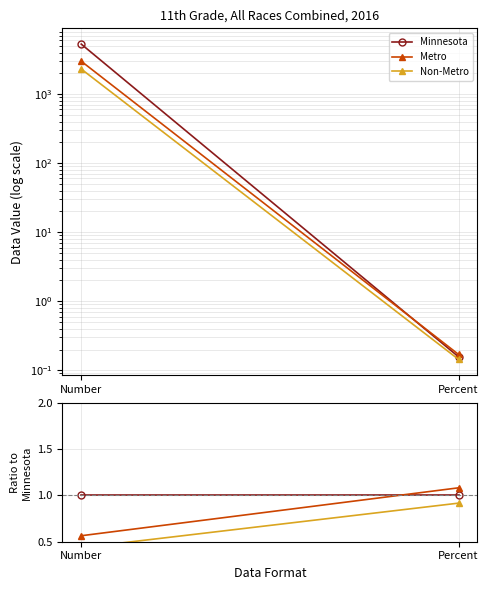

The Non-Metro series shows 0.6 at Percent. True or false?

False